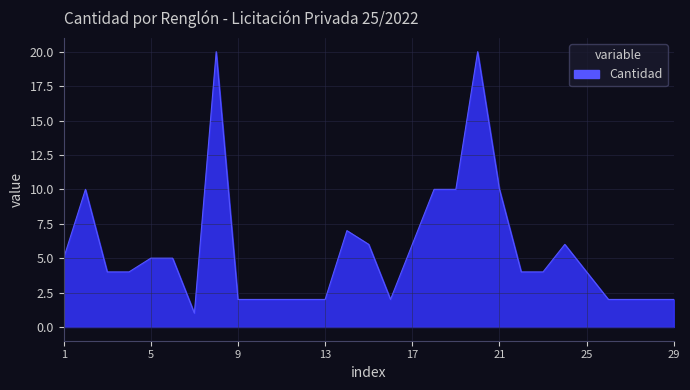

What is the sum of all values?

161